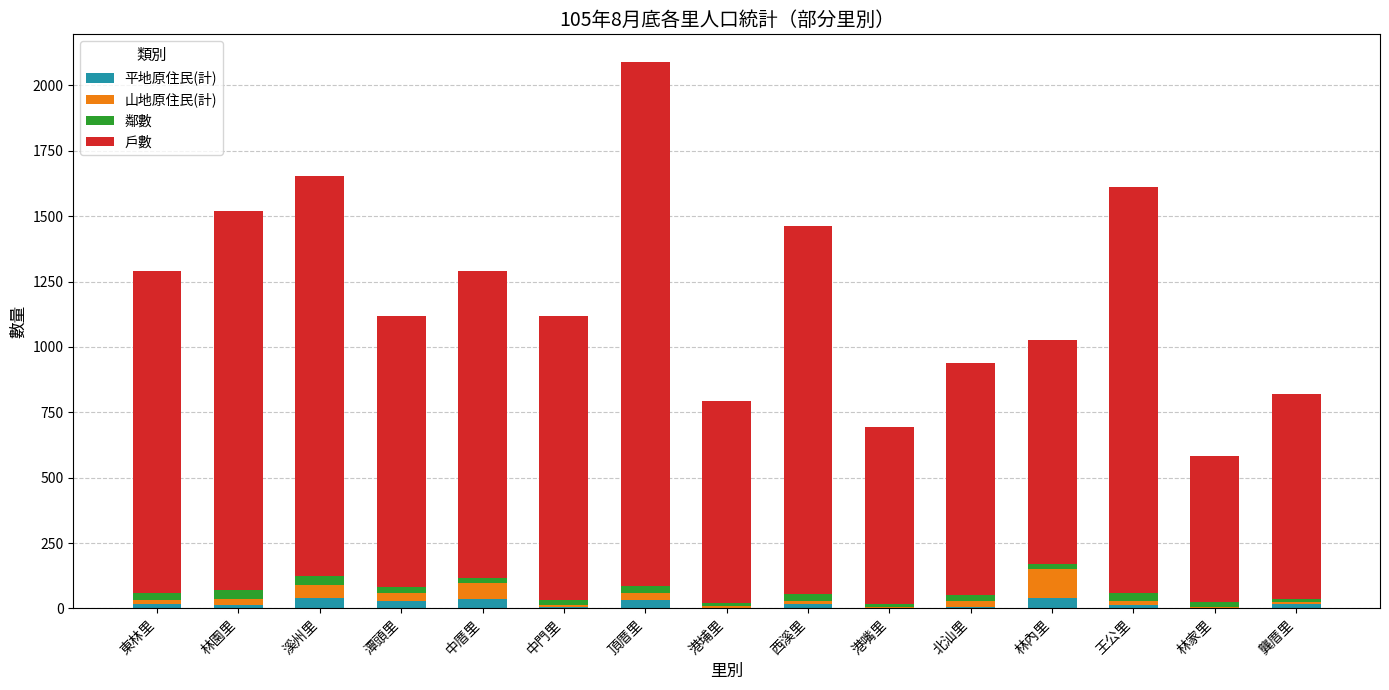

Which series has the largest total across all categories?

戶數